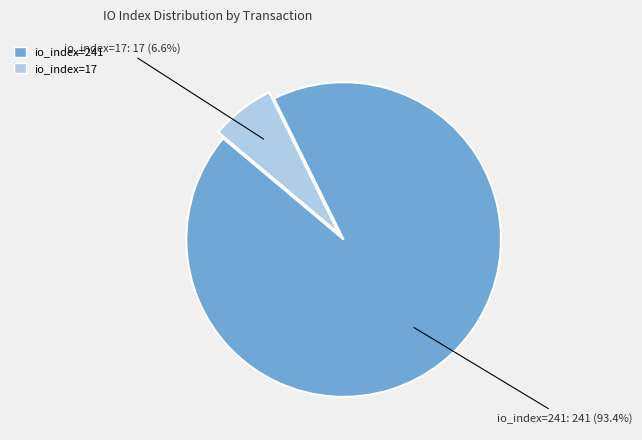

Is the sum of io_index=17 and io_index=241 greater than half?

Yes